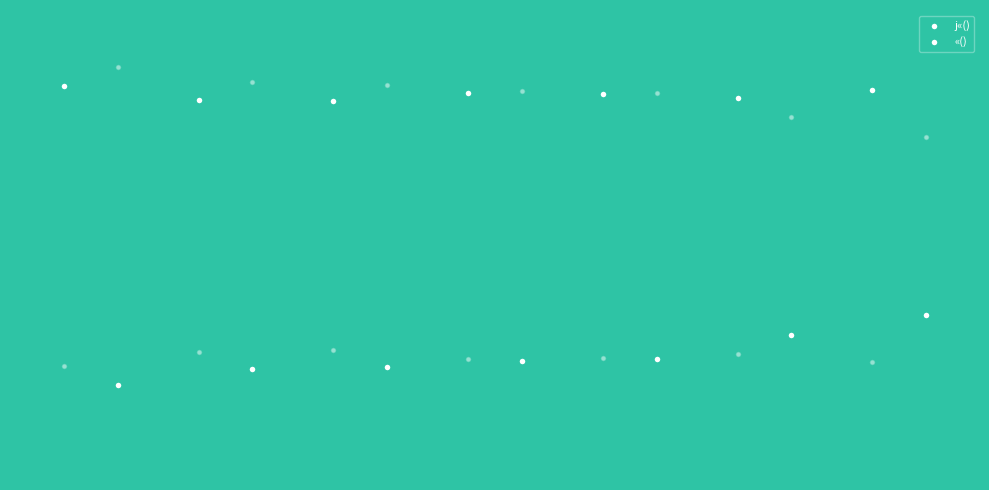

At which category is the sum across all series the highest?

10